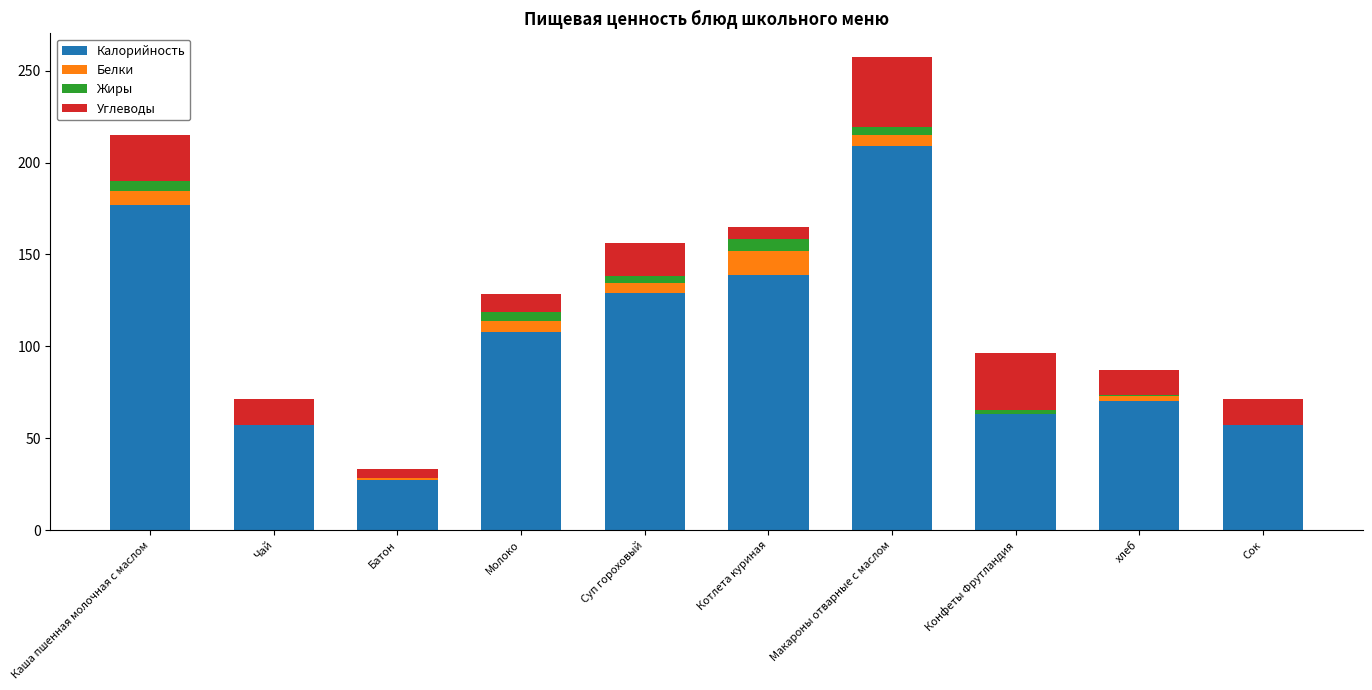

At which label does Калорийность reach its peak?

Макароны отварные с маслом